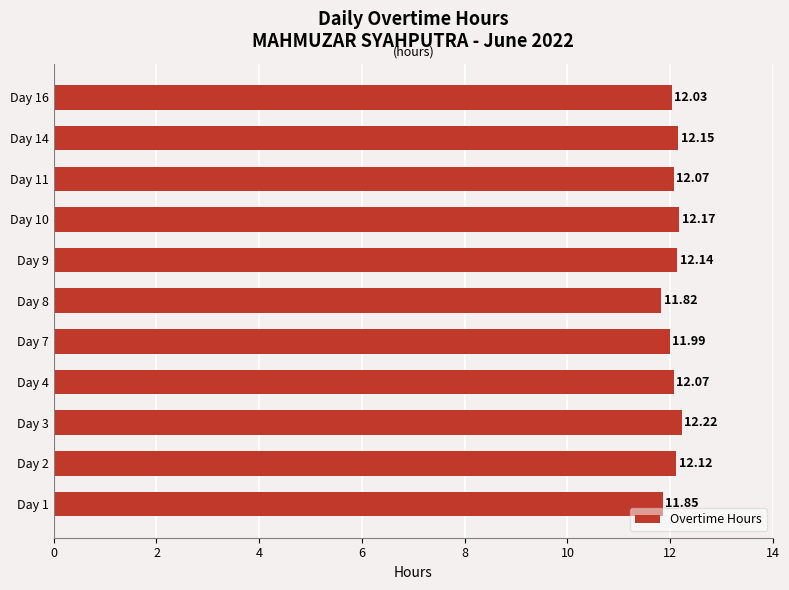

What is the difference between the maximum and minimum values?

0.4